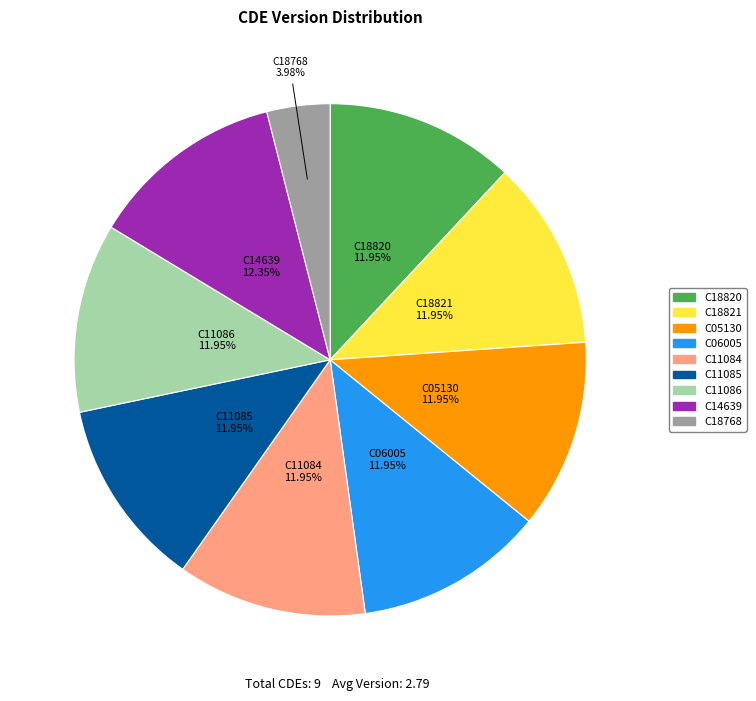

What is the ratio of the value at C18820 to the value at C11085?

1.0